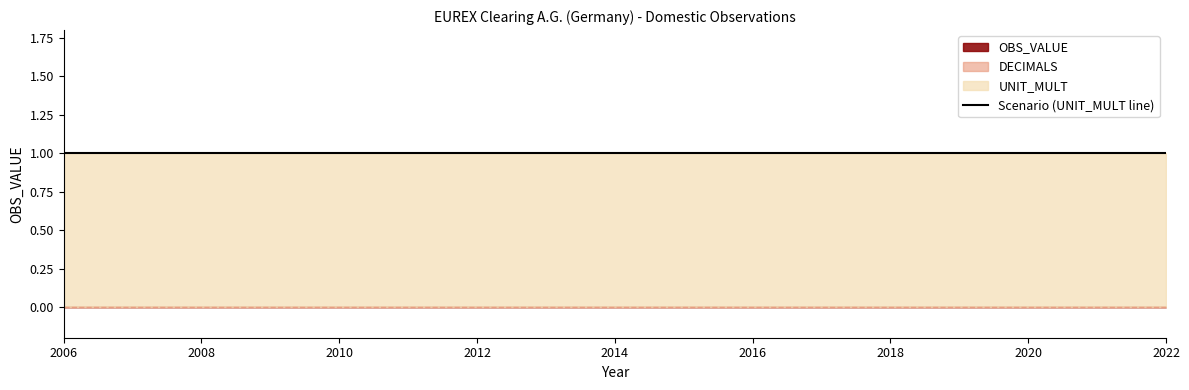

What is the value of the UNIT_MULT point at the 17th from the left?

1